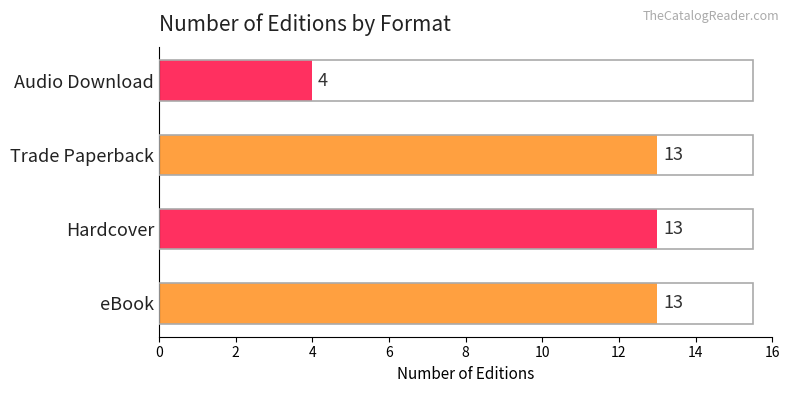

How many bars are there in total?

4